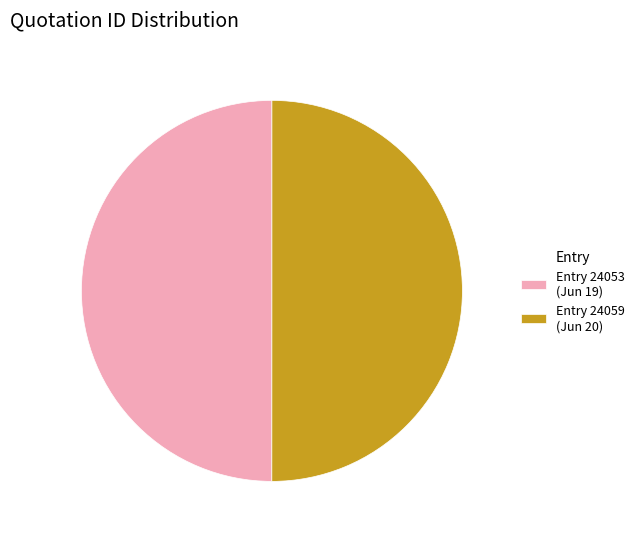

True or false: Entry 24059 (Jun 20) accounts for 57% of the total.

False